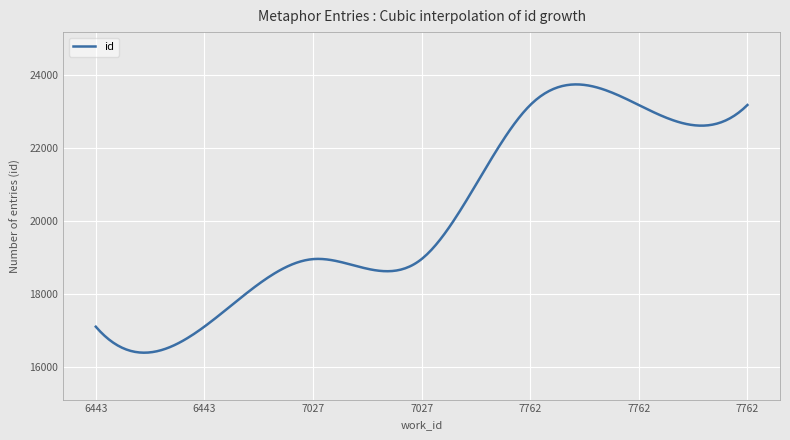

What is the difference between the maximum and minimum values?

7362.1